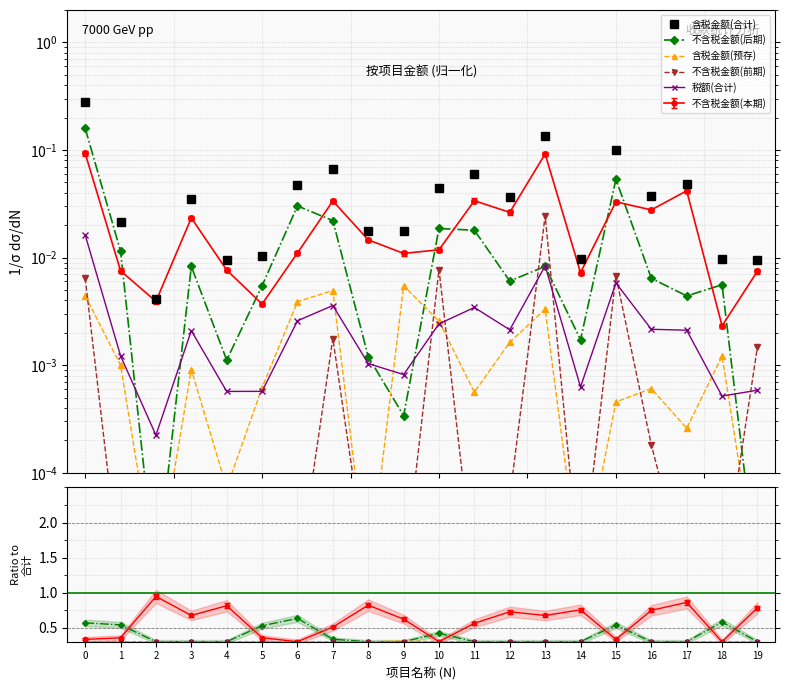

How many categories are shown in the chart?

20